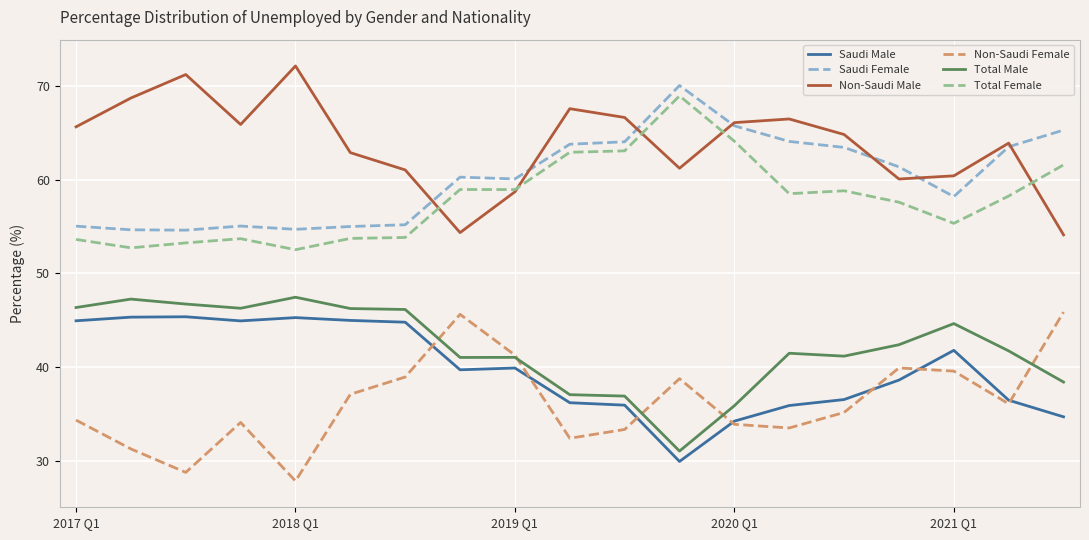

What is the smallest value displayed?

27.8